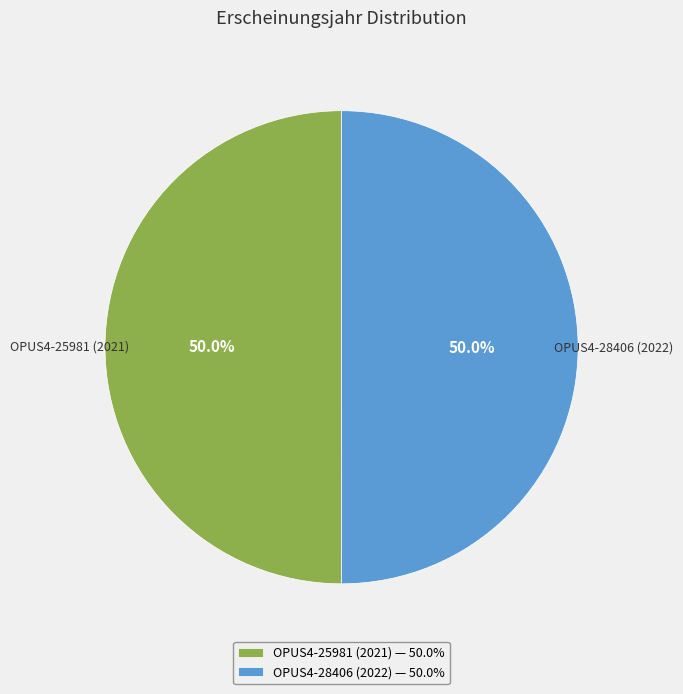

What is the ratio of the value at OPUS4-28406 (2022) to the value at OPUS4-25981 (2021)?

1.0